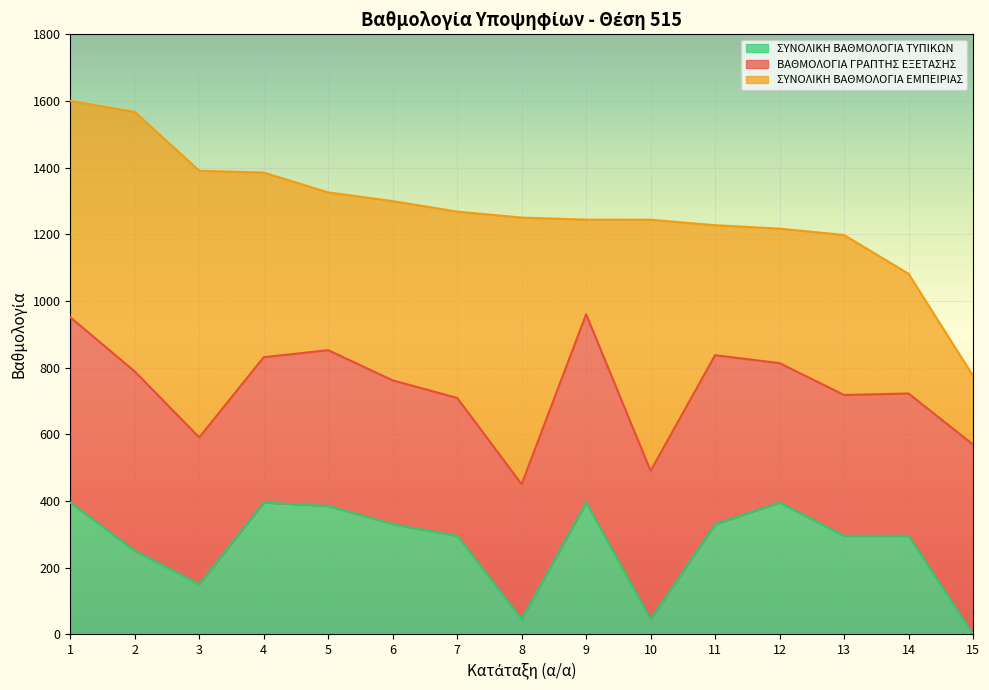

Reading left to right, list all the values displayed in this chart.

ΒΑΘΜΟΛΟΓΙΑ ΓΡΑΠΤΗΣ ΕΞΕΤΑΣΗΣ: 555.9	538.1	440.4	436.0	467.1	431.6	413.8	404.9	564.7	444.9	507.0	418.3	422.7	427.1	569.2
ΣΥΝΟΛΙΚΗ ΒΑΘΜΟΛΟΓΙΑ ΕΜΠΕΙΡΙΑΣ: 648.9	778.8	800.0	553.8	473.5	537.8	559.1	800.0	284.0	753.6	390.0	403.5	480.0	359.3	206.1
ΣΥΝΟΛΙΚΗ ΒΑΘΜΟΛΟΓΙΑ ΤΥΠΙΚΩΝ: 395.0	250.0	150.0	395.0	385.0	330.0	295.0	45.0	395.0	45.0	330.0	395.0	295.0	295.0	0.0